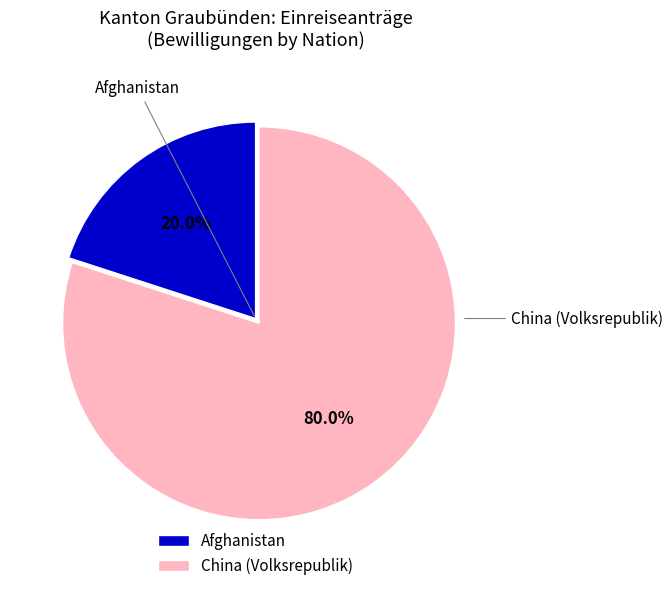

To the nearest percent, what is the difference between the largest and smallest slice percentages?

60%